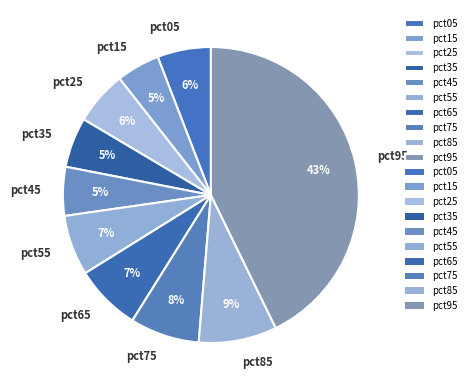

Combined, do pct05 and pct95 account for over 50%?

No